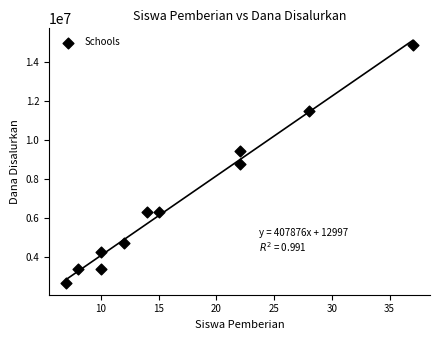

What is the average X value?

17